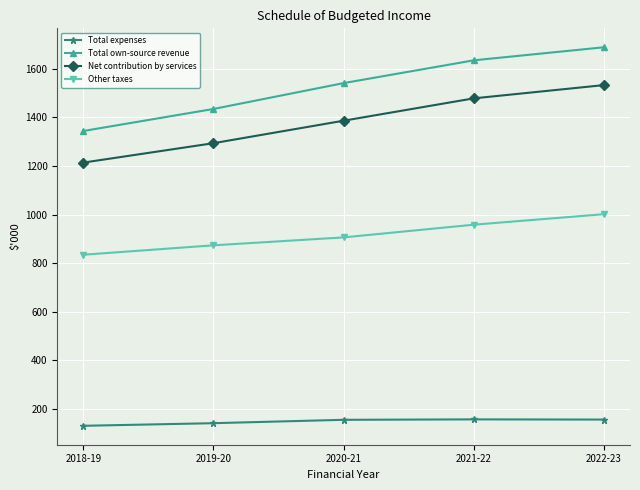

What is the approximate value of Other taxes at 2021-22?

958.3